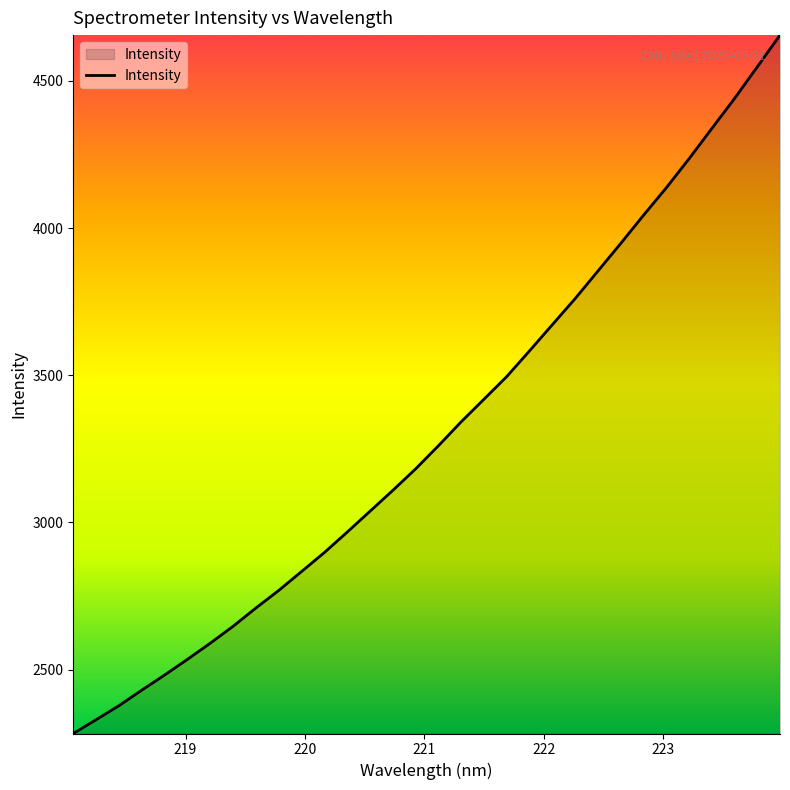

What is the difference between the maximum and minimum values?

2372.7